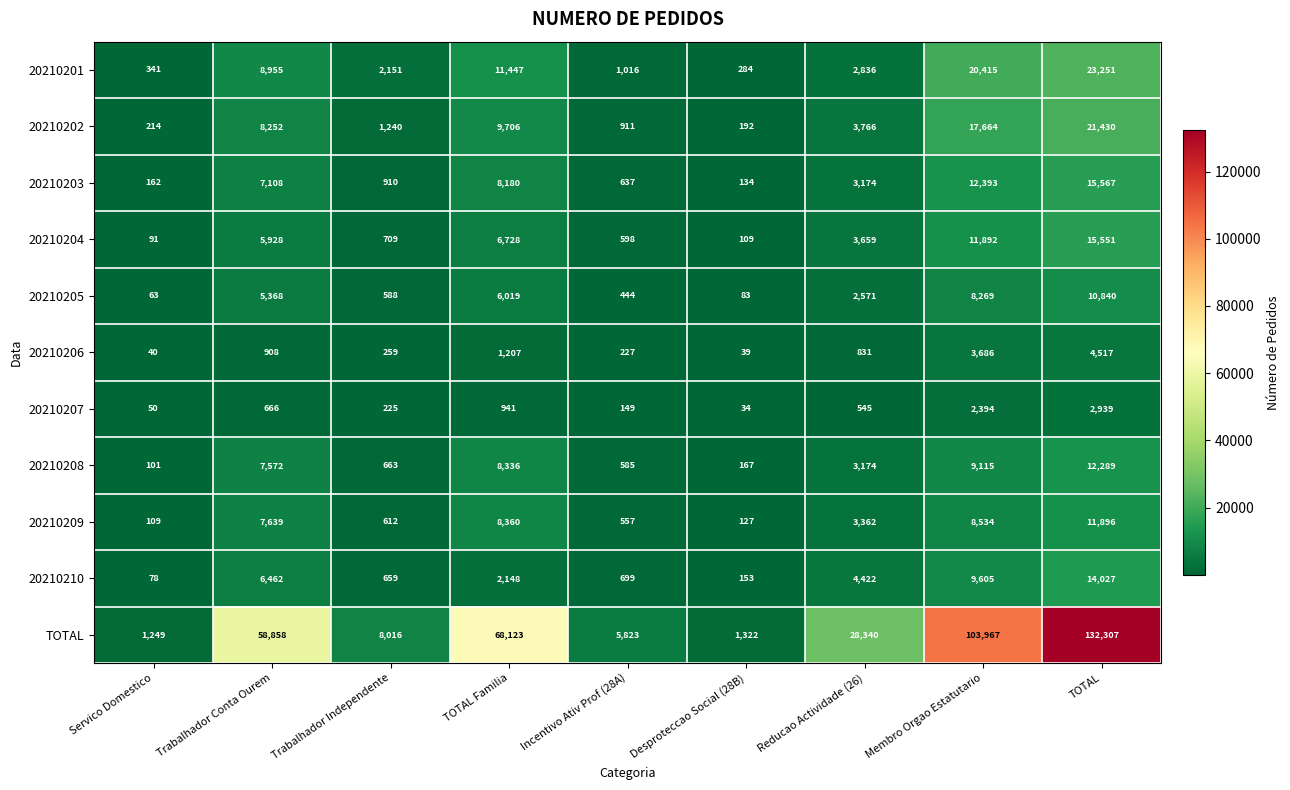

What is the sum of all 20210209 values?

41196